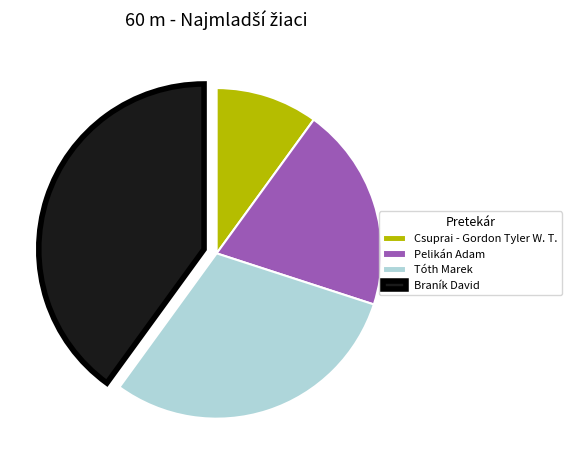

Rank the categories by value from highest to lowest.

Braník David, Tóth Marek, Pelikán Adam, Csuprai - Gordon Tyler W. T.